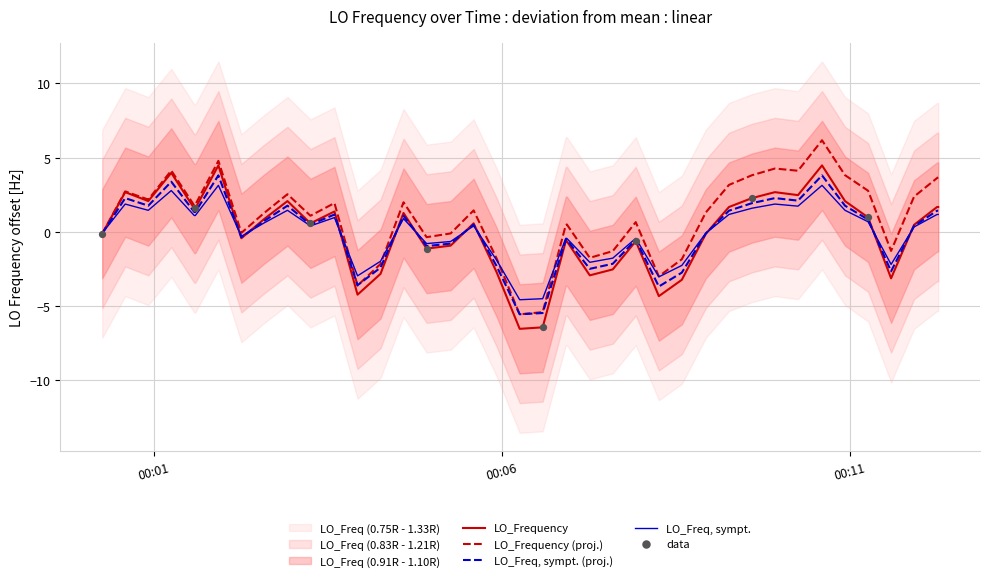

What is the highest value of the LO_Frequency series?

4.5